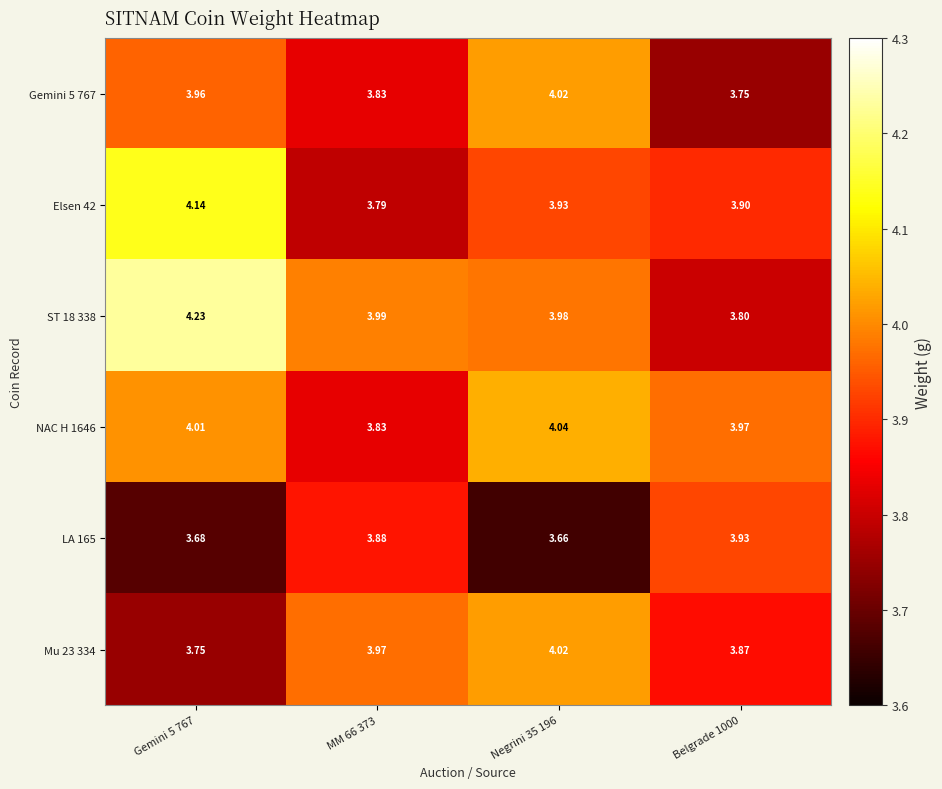

Is the value of LA 165 at MM 66 373 greater than the value of NAC H 1646 at Negrini 35 196?

No